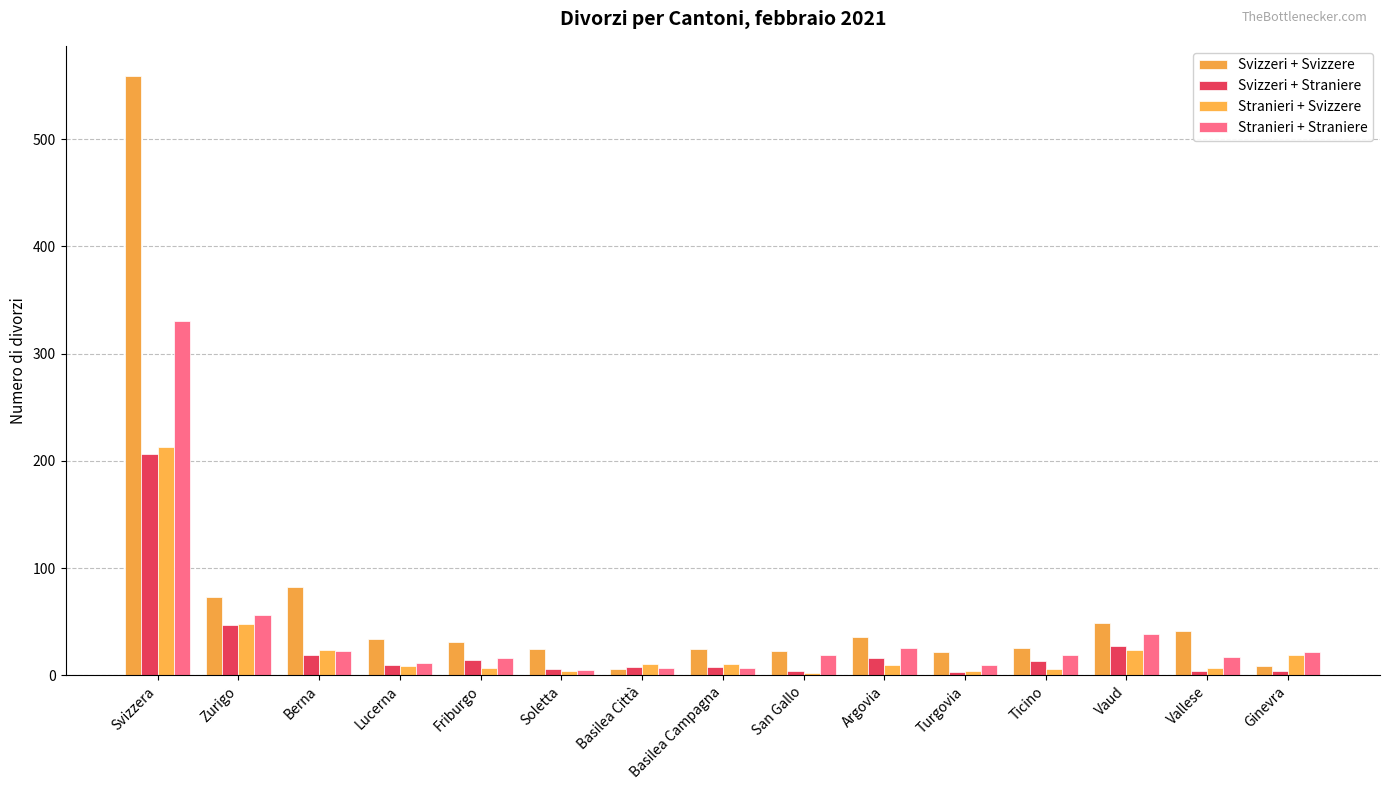

How many bars are there in total?

60